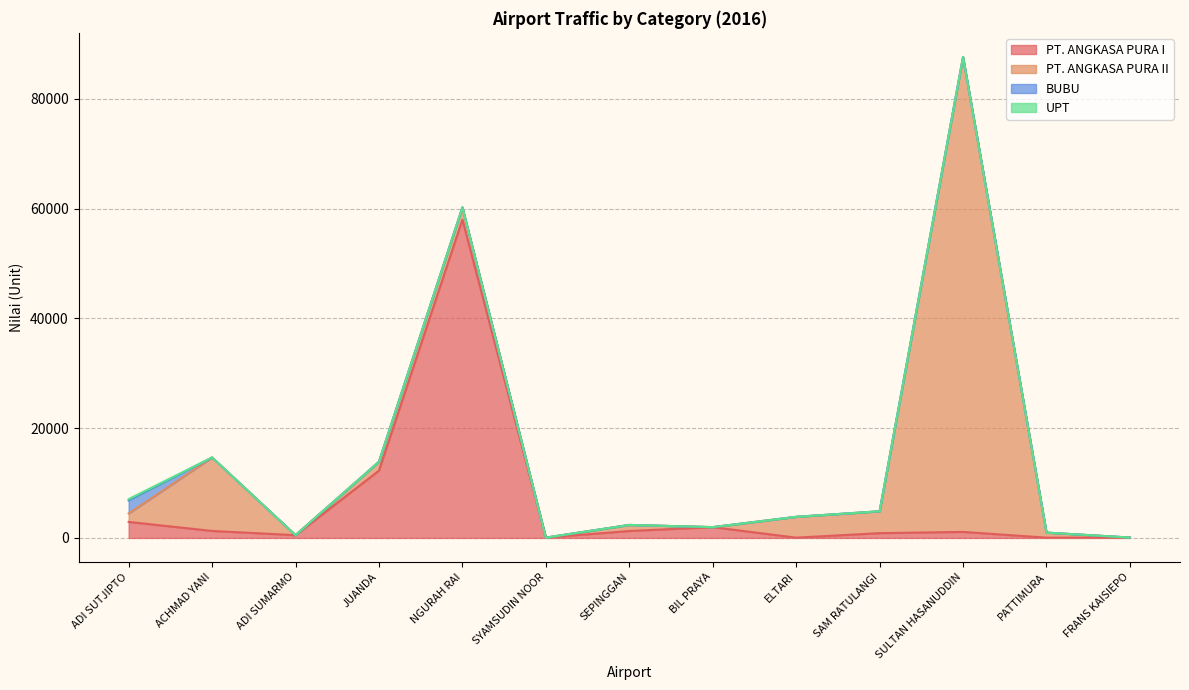

What is the difference between the second highest and second lowest values in the PT. ANGKASA PURA I series?

12217